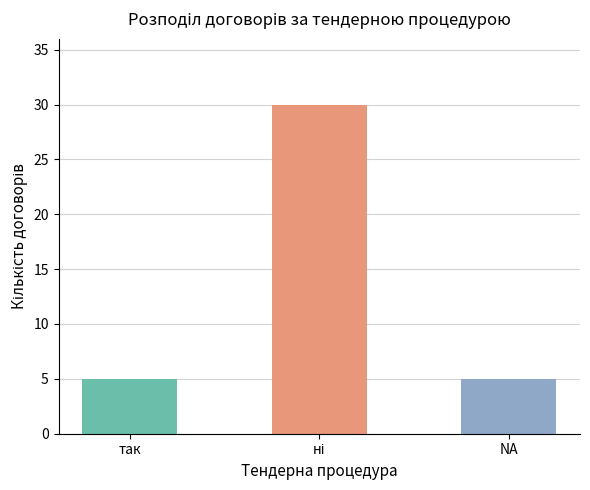

True or false: the data shows 3 at так.

False